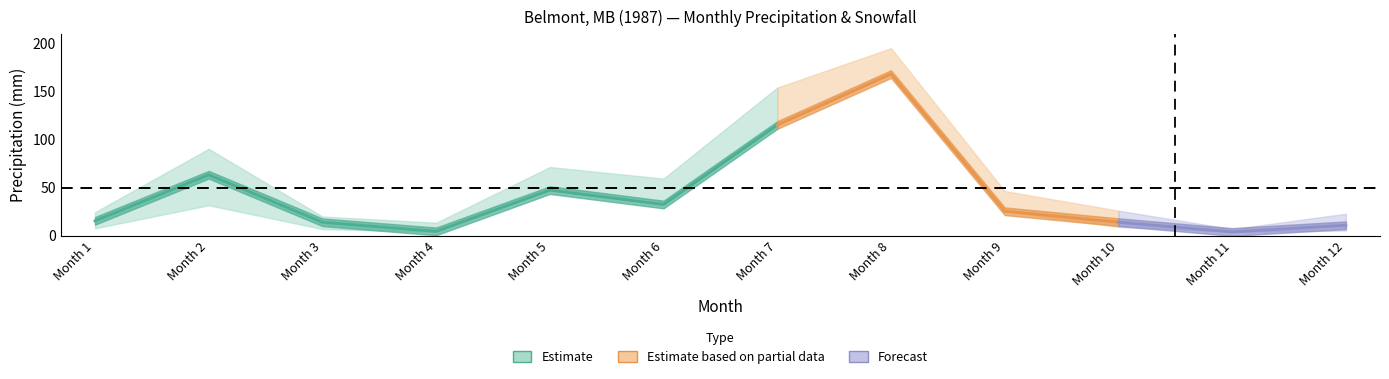

At which category does Pd reach its first local valley?

3